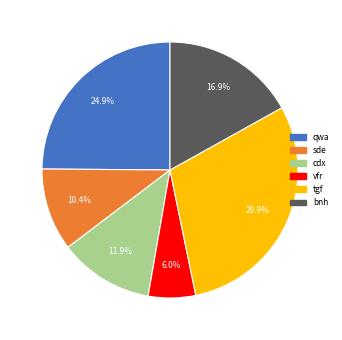

Combined, what portion of the pie is cdx and vfr?

17.9%